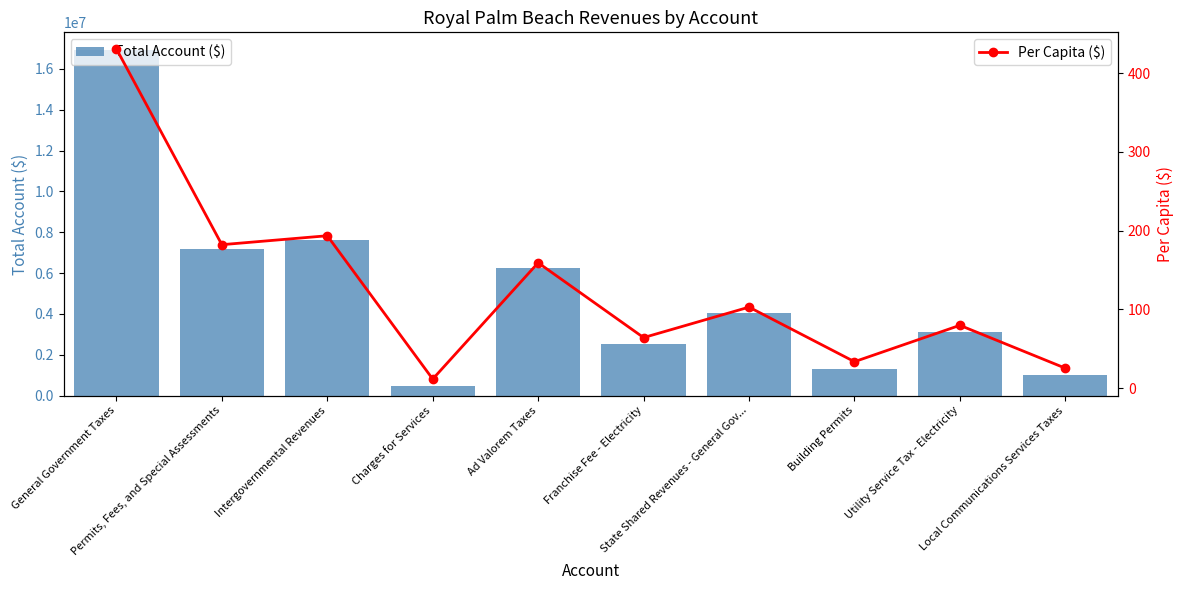

Reading left to right, list all the values displayed in this chart.

Total Account ($): General Government Taxes=16945522.0	Permits, Fees, and Special Assessments=7164627.0	Intergovernmental Revenues=7611339.0	Charges for Services=453048.0	Ad Valorem Taxes=6261280.0	Franchise Fee - Electricity=2524353.0	State Shared Revenues - General Gov...=4046225.0	Building Permits=1320798.0	Utility Service Tax - Electricity=3137453.0	Local Communications Services Taxes=997232.0
Per Capita ($): General Government Taxes=430.7	Permits, Fees, and Special Assessments=182.1	Intergovernmental Revenues=193.4	Charges for Services=11.5	Ad Valorem Taxes=159.1	Franchise Fee - Electricity=64.2	State Shared Revenues - General Gov...=102.8	Building Permits=33.6	Utility Service Tax - Electricity=79.7	Local Communications Services Taxes=25.4